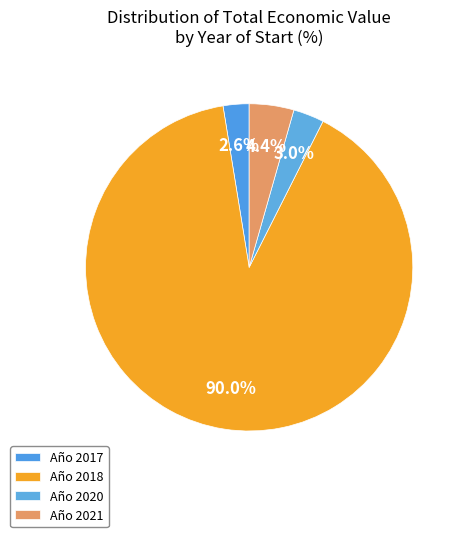

What is the largest slice in the pie chart?

Año 2018